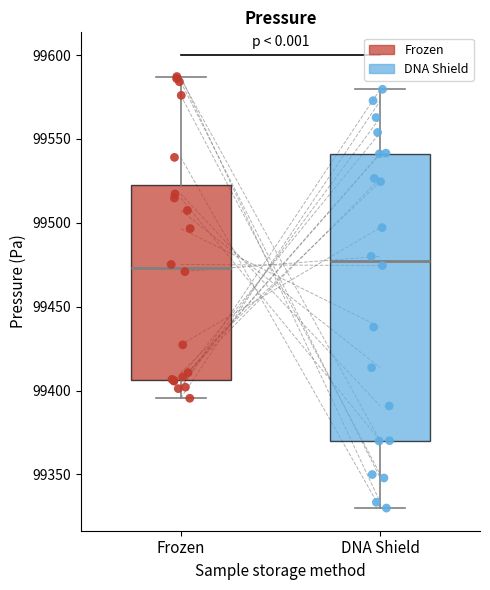

Reading left to right, transcribe this box plot: for each box, give where its median line is, the range the box spans, and where its two whiskers end, as read against the y-axis. The values are not printed on the chart, so give them approximately, as read against the axis.

Frozen: median 99475, box 99405 to 99525, whiskers 99395 to 99585
DNA Shield: median 99475, box 99370 to 99540, whiskers 99330 to 99580